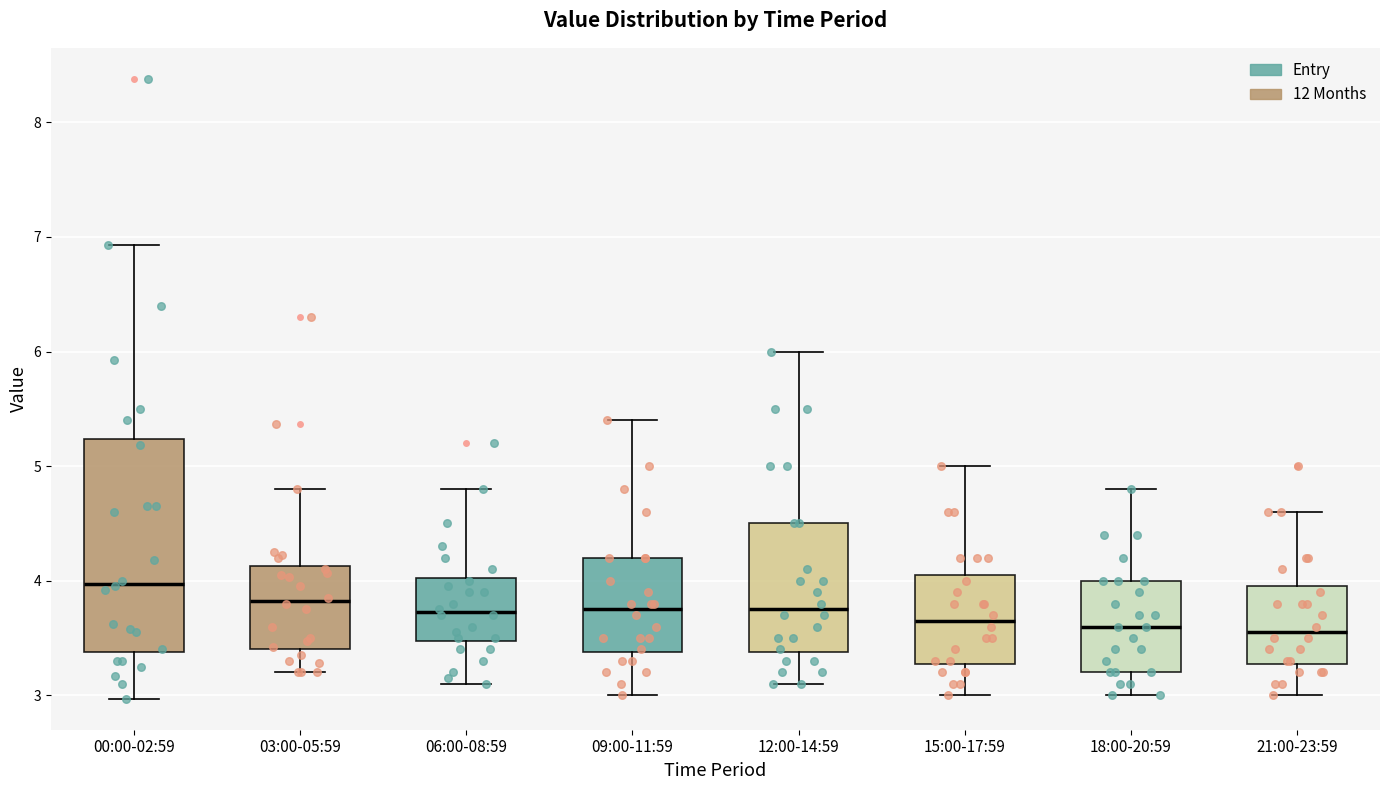

Where does the median line of the box for 09:00-11:59 sit on the y-axis? The values are not printed on the chart, so give them approximately, as read against the axis.

3.8